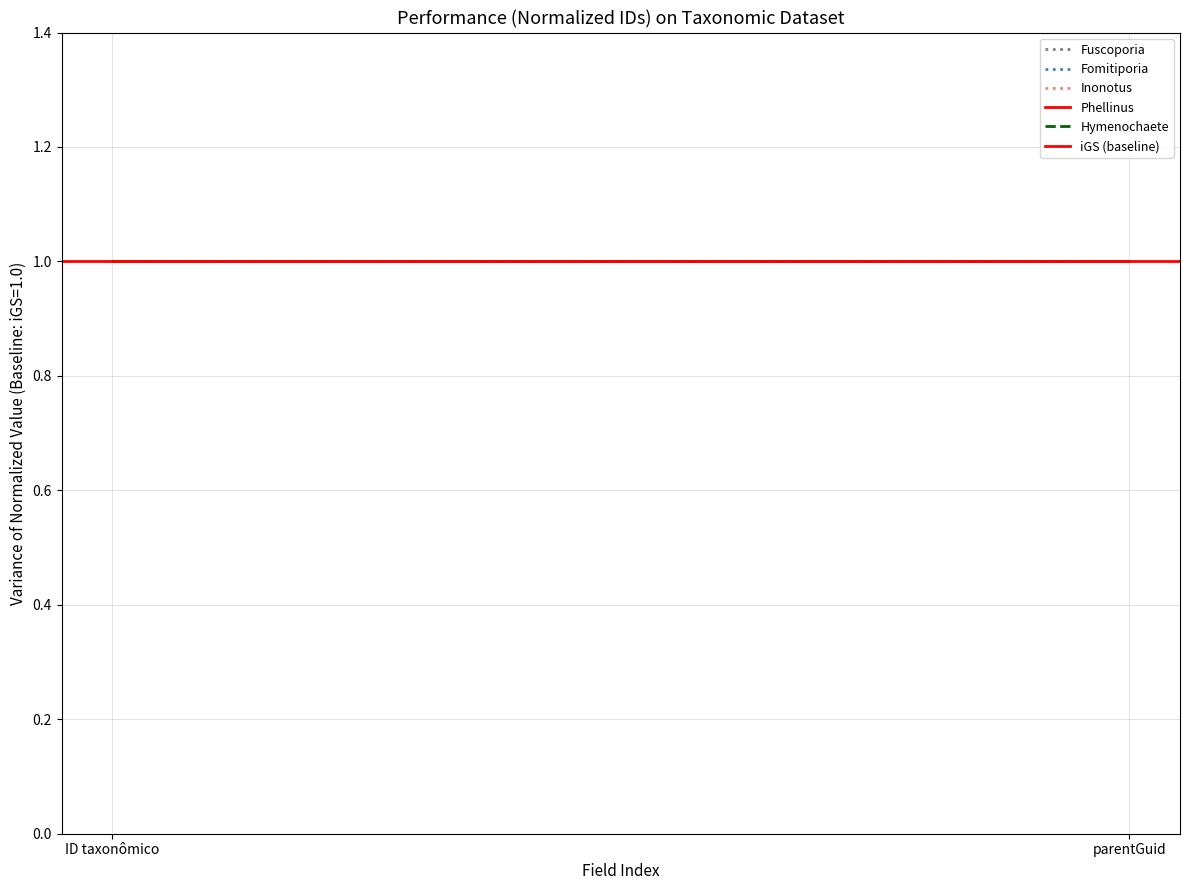

List the labels in order of Fomitiporia value, smallest first.

ID taxonômico, parentGuid